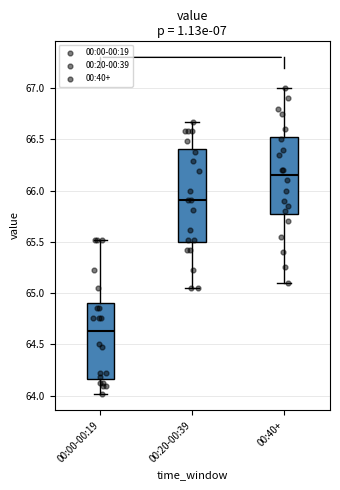

Which box is the tallest, from its lower edge to its upper edge?

00:20-00:39